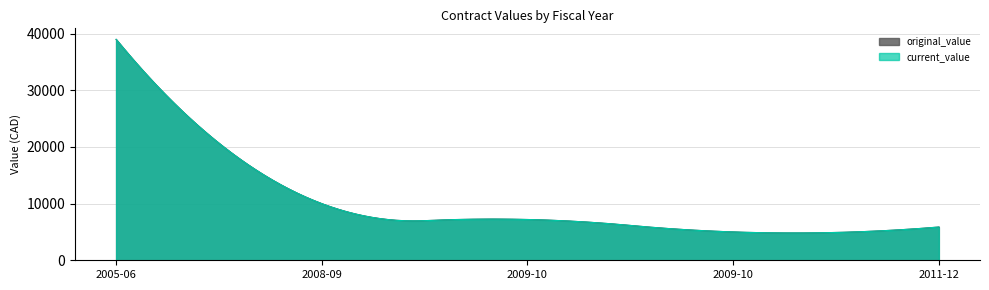

Between 2008-09 and 2009-10, which series saw the biggest shift?

original_value